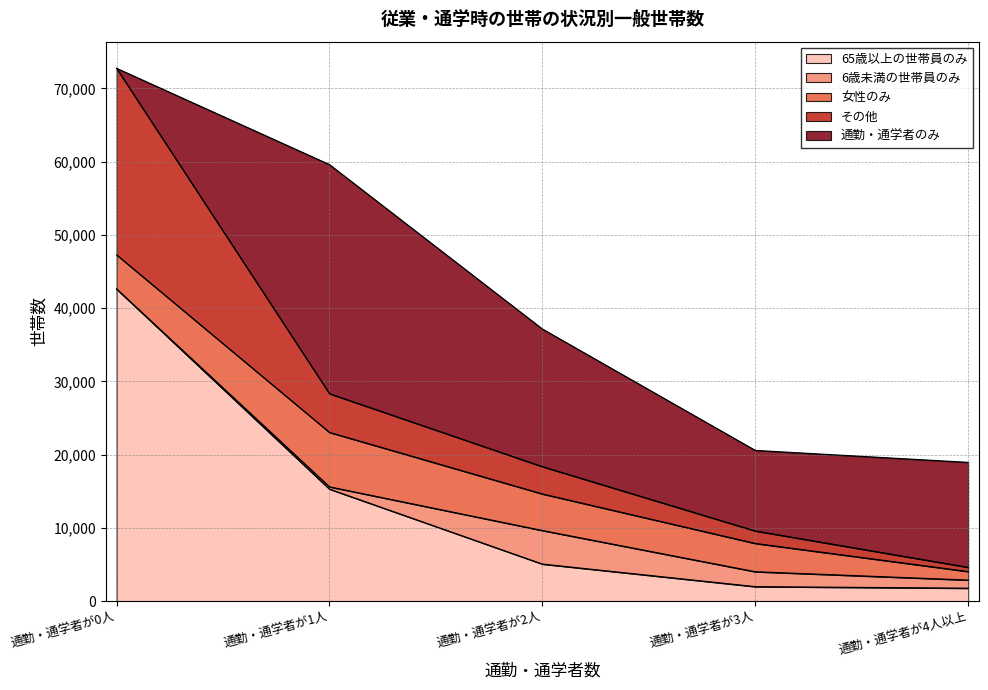

At which category is the sum across all series the highest?

通勤・通学者が0人